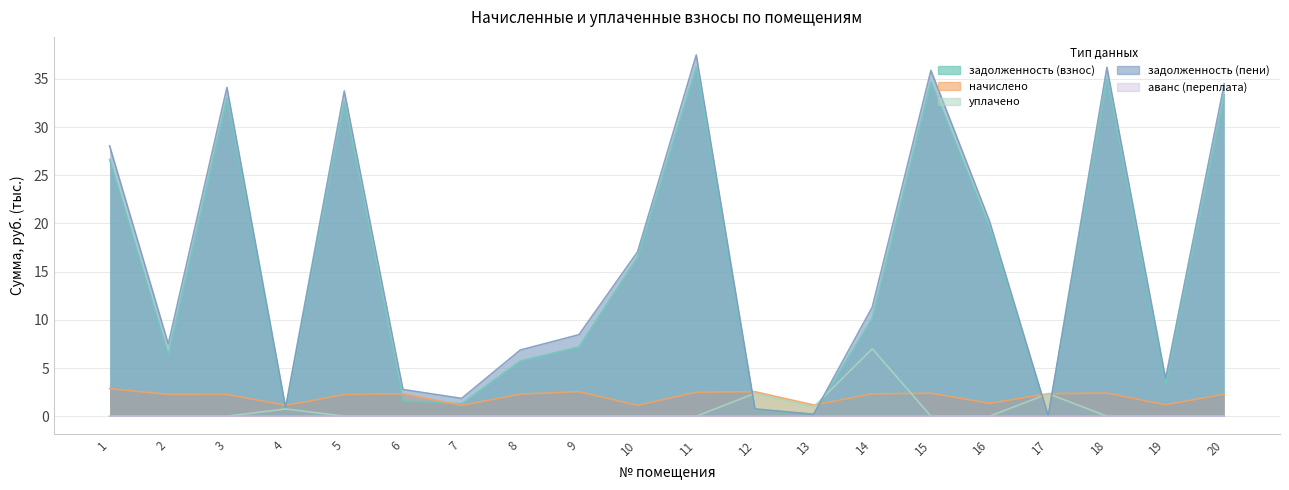

What is the maximum value shown in the chart?

37.5